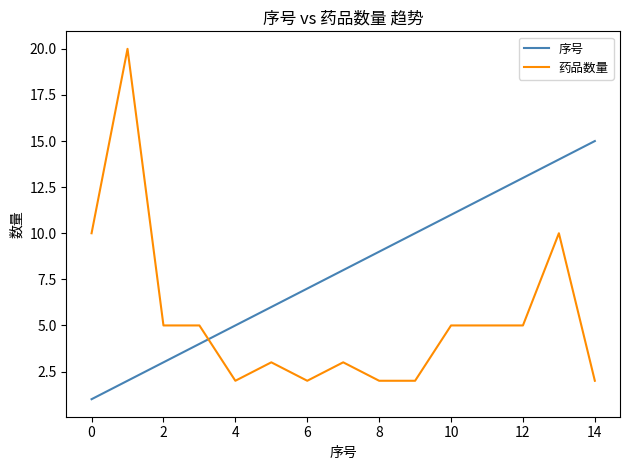

What is the maximum value shown in the chart?

20